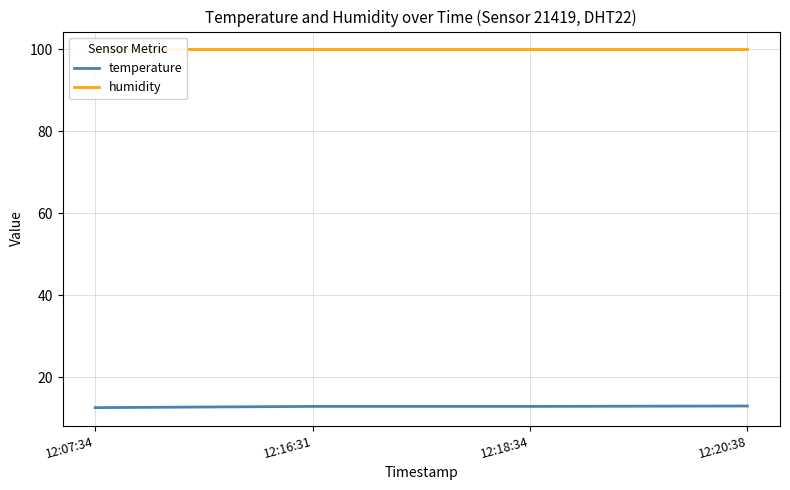

True or false: temperature has a value of 13.0 at 12:20:38.

True